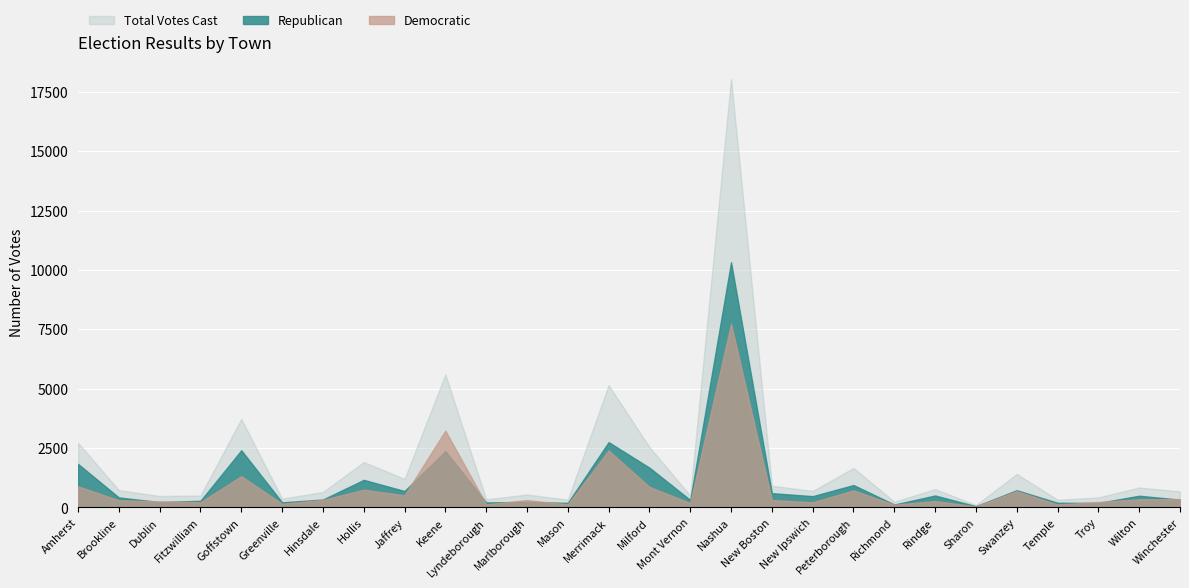

What is the difference between the Total Votes Cast values at Hollis and Richmond?

1669